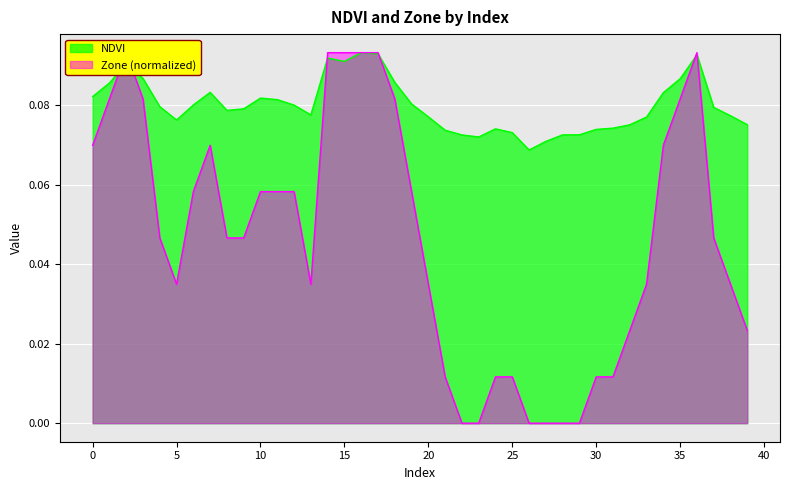

At which category does NDVI reach its first local valley?

5